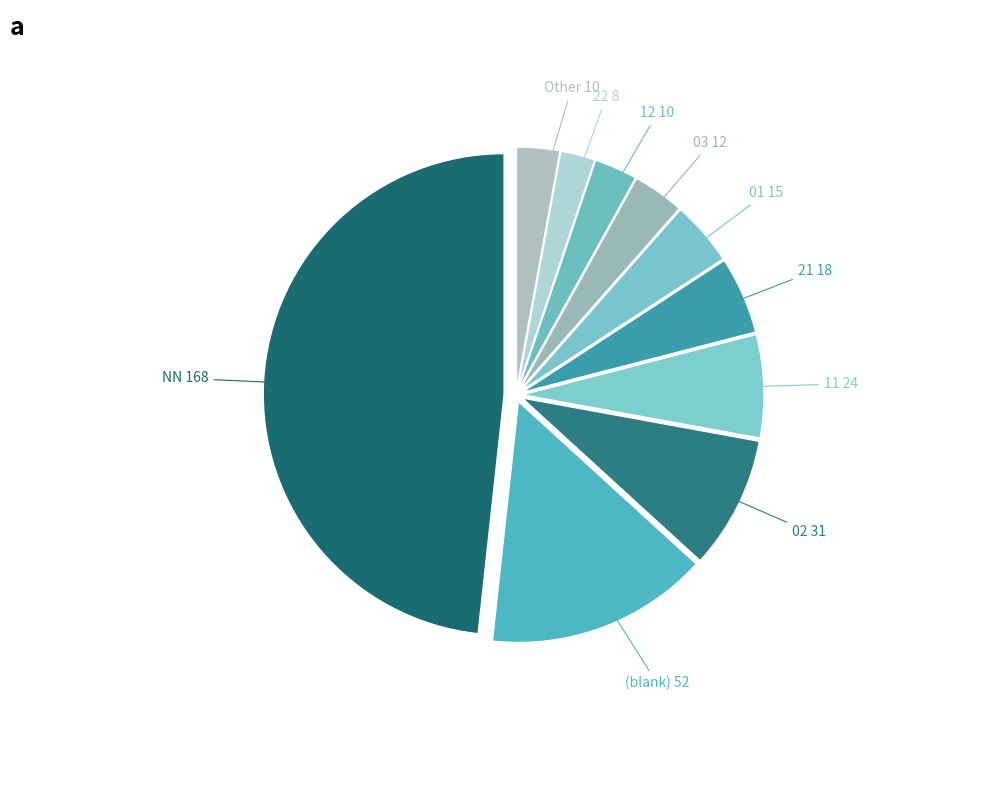

How many segments does this pie chart have?

10